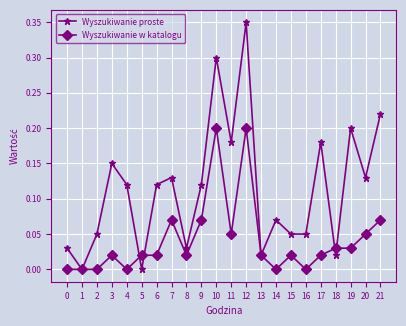

Is it true that Wyszukiwanie proste equals 0.3 at 12?

True